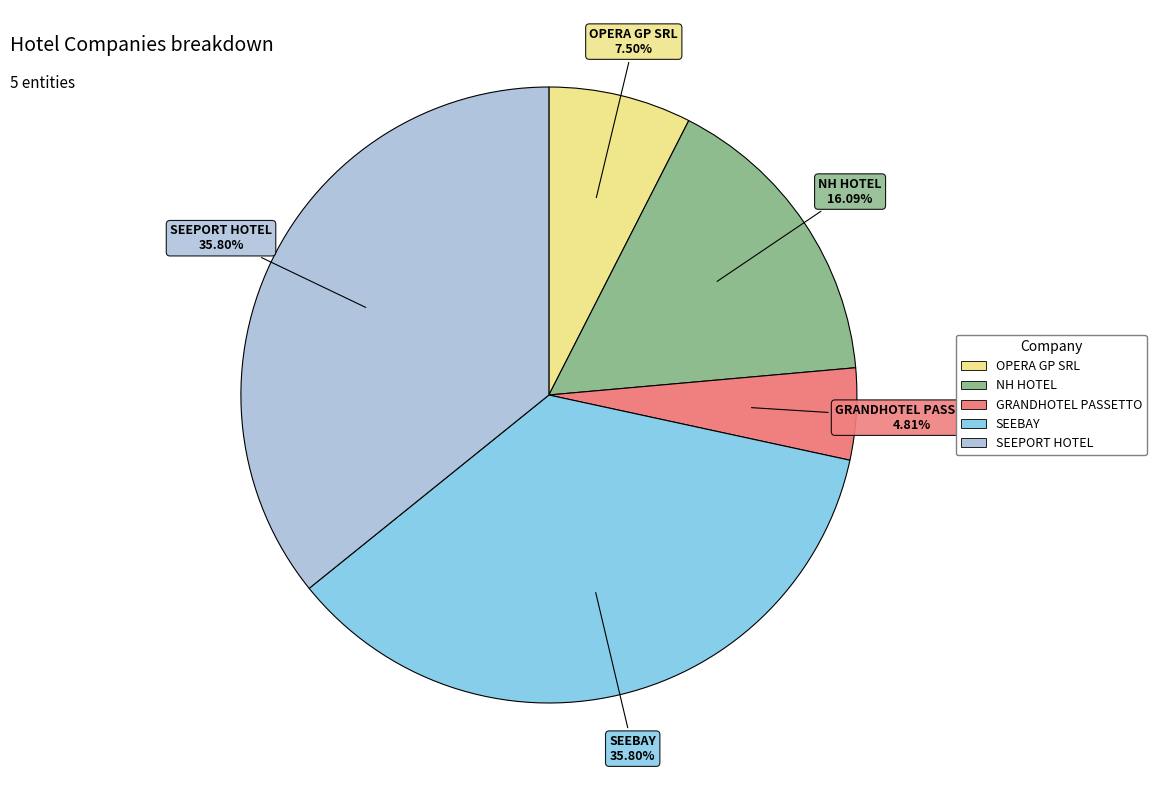

Do OPERA GP SRL and SEEPORT HOTEL together represent more than half of the pie?

No